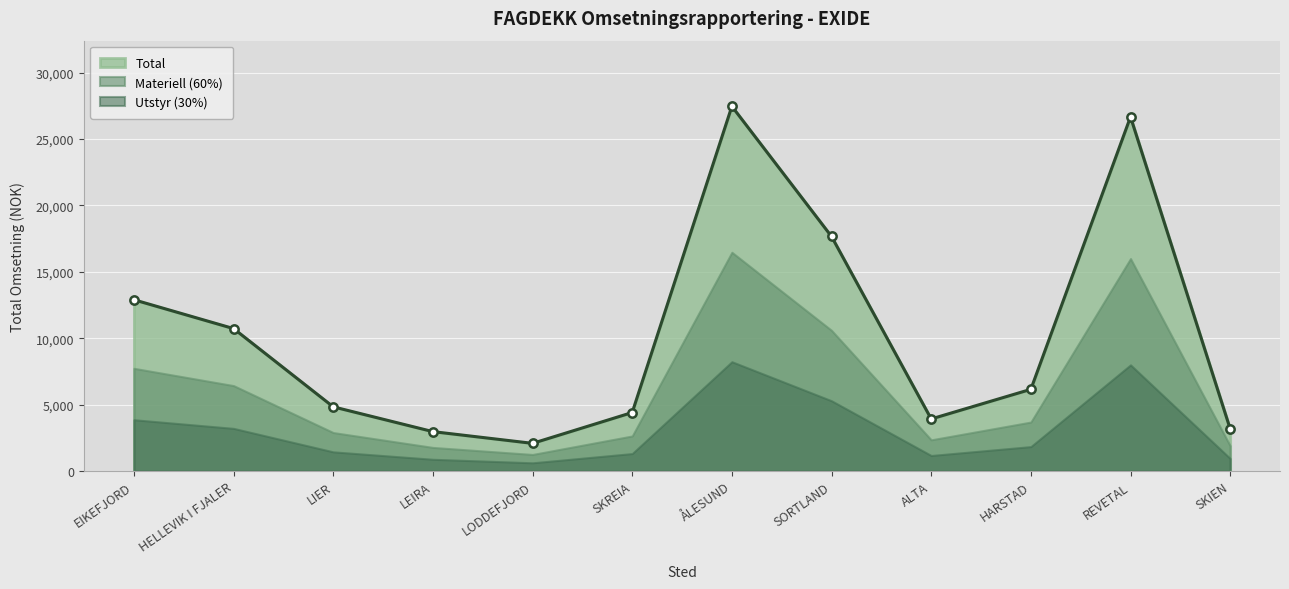

What is the difference between the maximum and minimum values?

25371.1